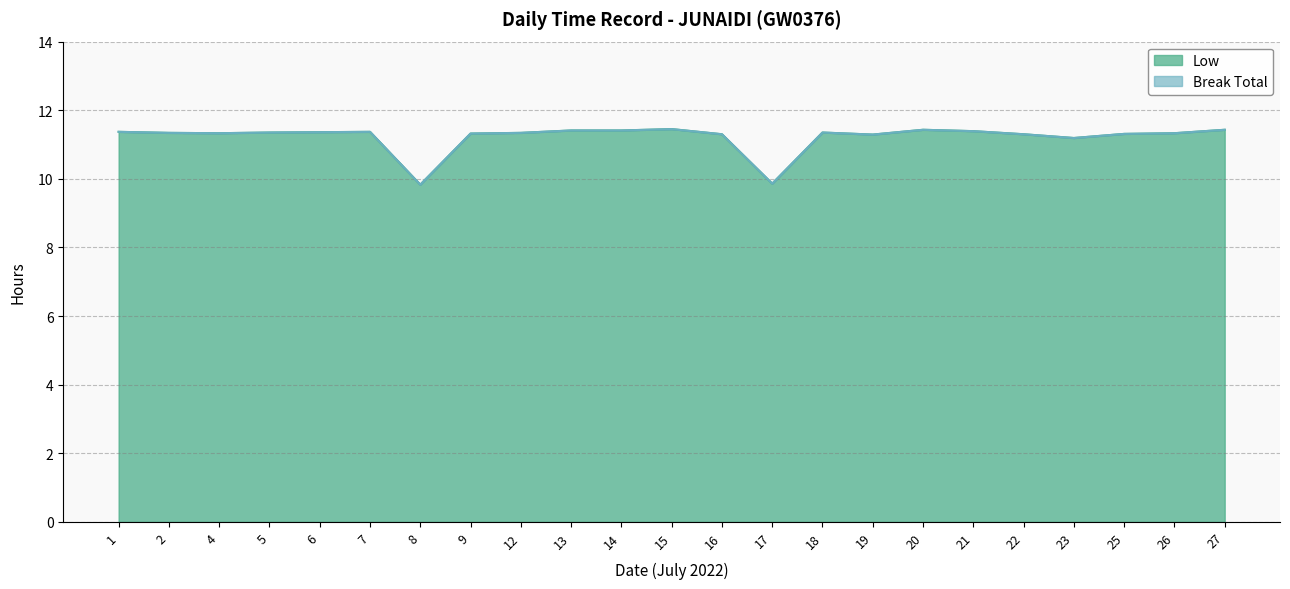

Between 1 and 21, which is larger?

21